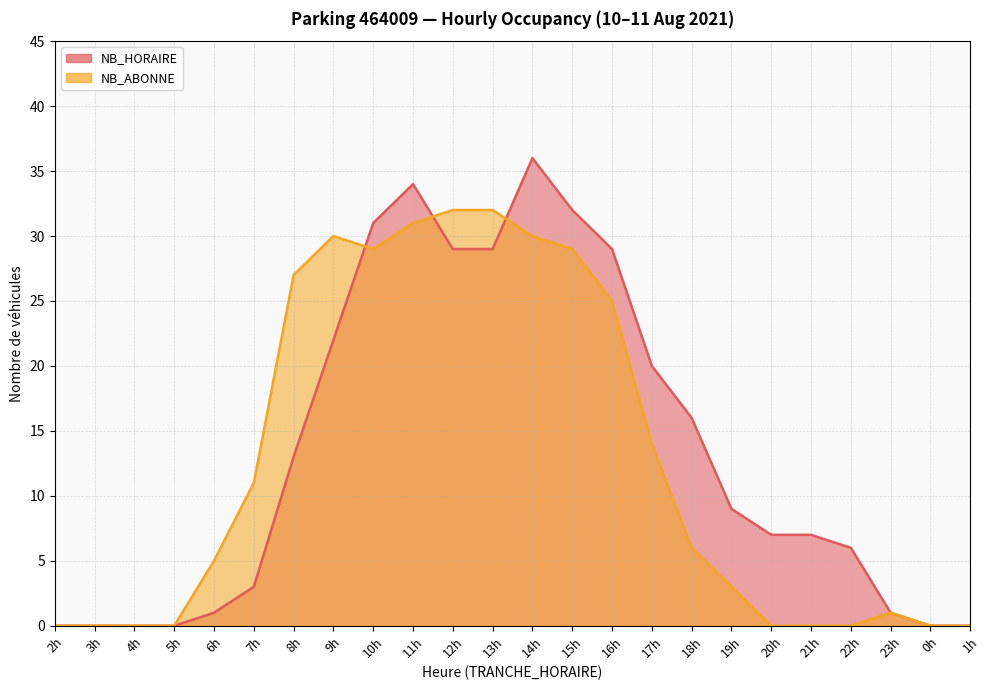

Reading left to right, extract all data points from this chart.

NB_HORAIRE: 0	0	0	0	1	3	13	22	31	34	29	29	36	32	29	20	16	9	7	7	6	1	0	0
NB_ABONNE: 0	0	0	0	5	11	27	30	29	31	32	32	30	29	25	14	6	3	0	0	0	1	0	0